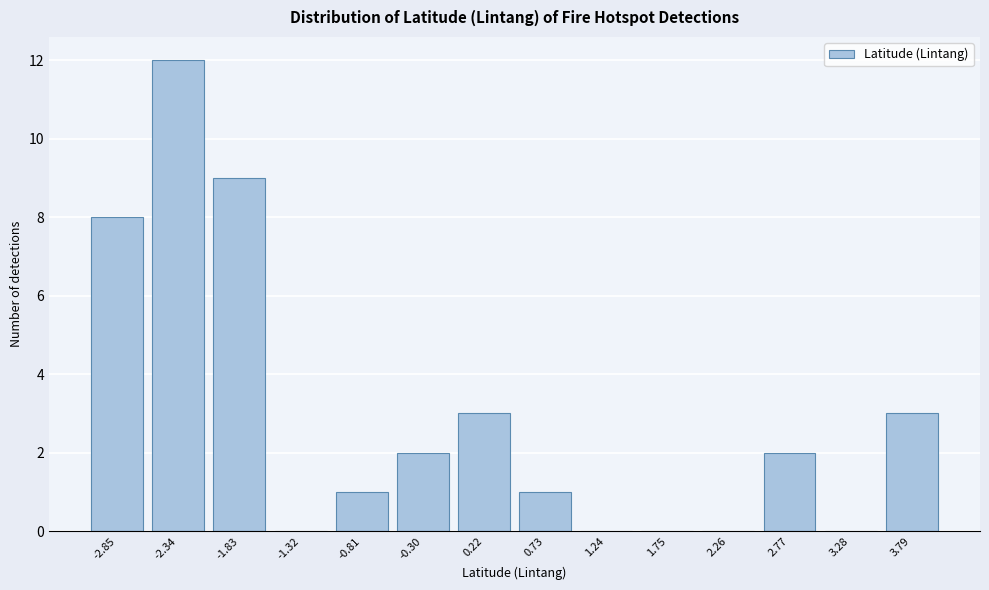

Reading left to right, what are all the values shown in this chart?

-2.85=8	-2.34=12	-1.83=9	-1.32=0	-0.81=1	-0.30=2	0.22=3	0.73=1	1.24=0	1.75=0	2.26=0	2.77=2	3.28=0	3.79=3